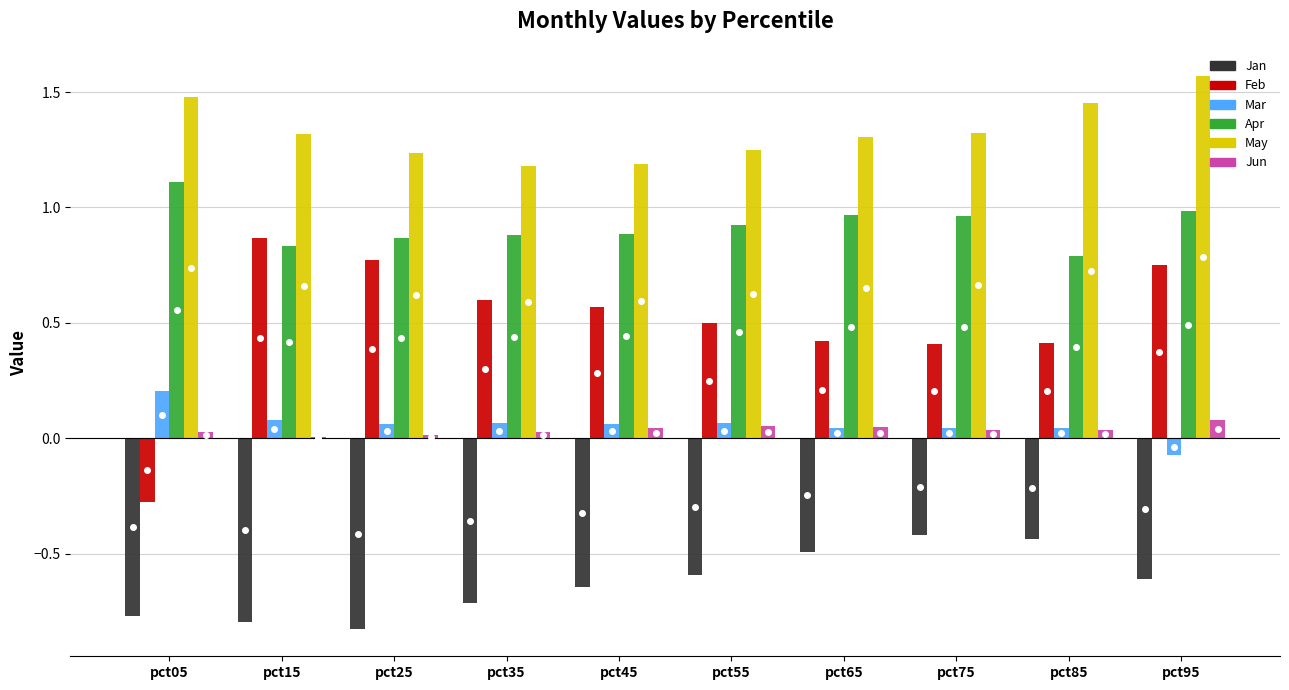

Are the bars horizontal?

No